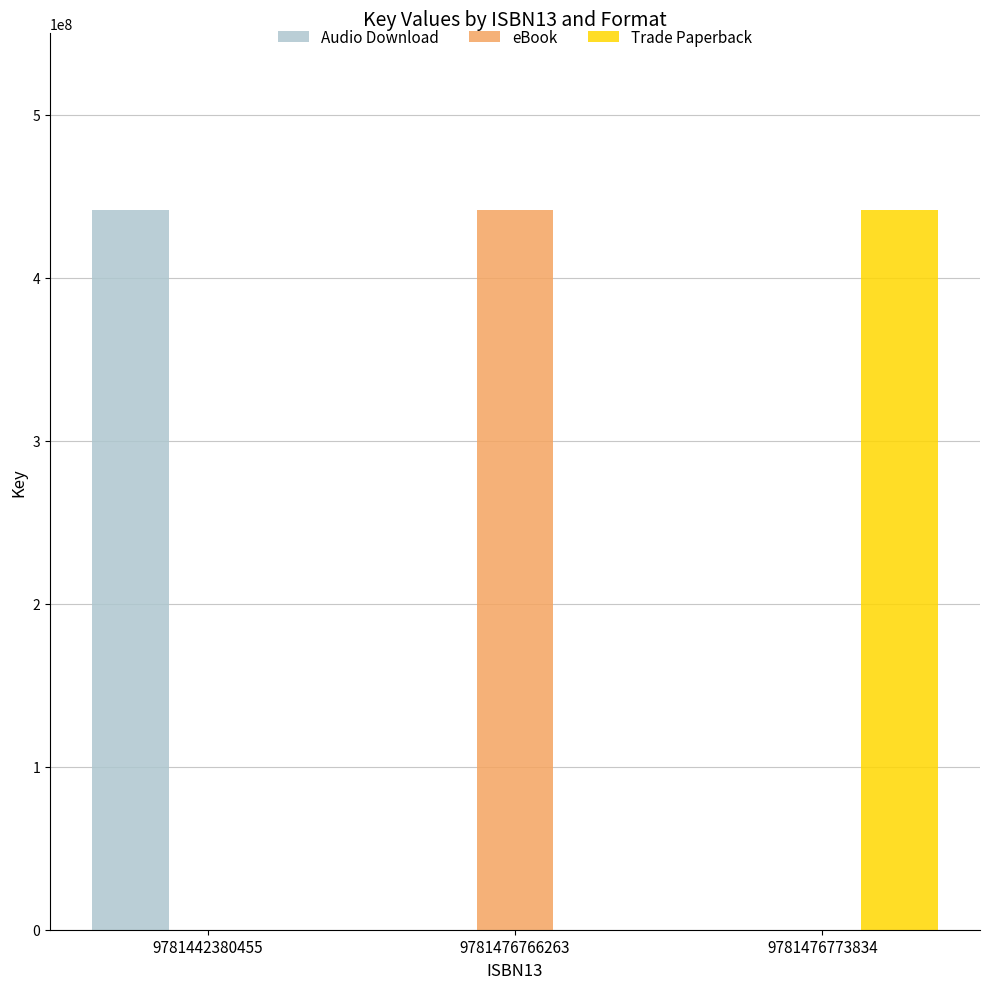

Reading left to right, transcribe all the data shown in this chart.

Audio Download: 441670649	0	0
eBook: 0	441670649	0
Trade Paperback: 0	0	441670649